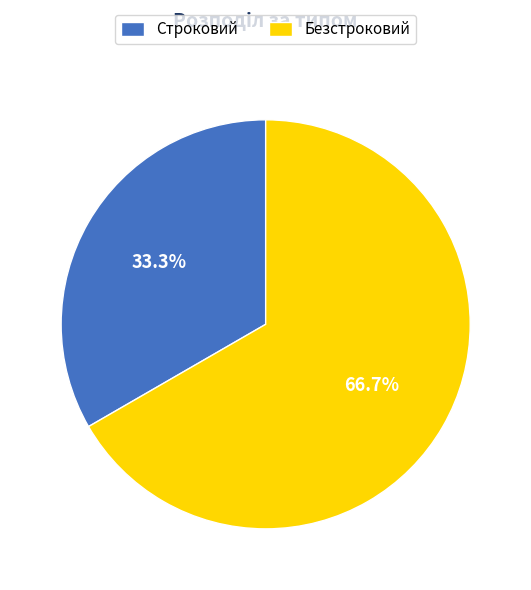

Is Строковий the majority of the pie?

No